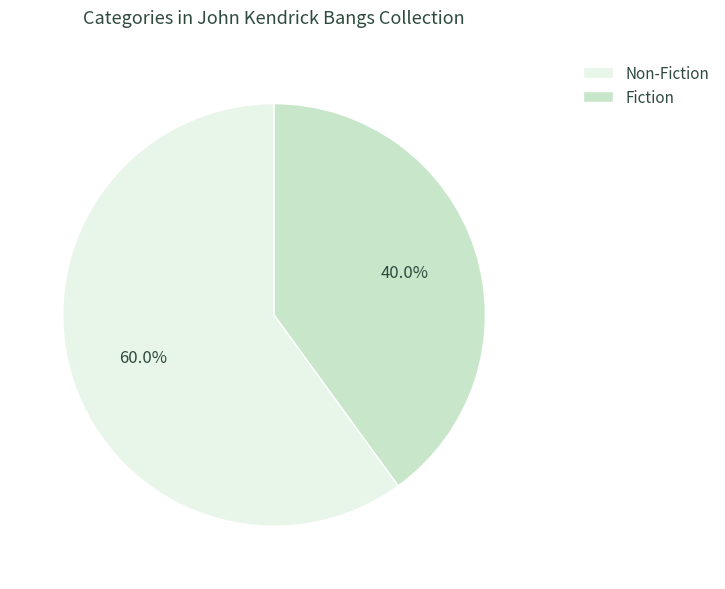

Which slice is the smallest?

Fiction